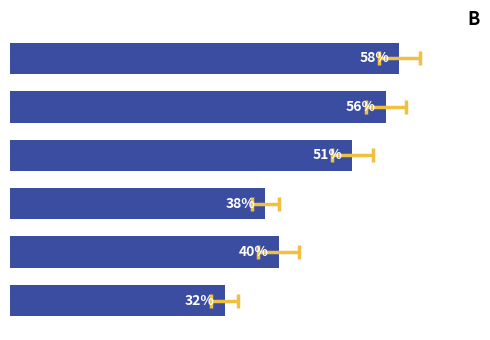

Reading right to left, what are all the values shown in this chart?

58	56	51	38	40	32